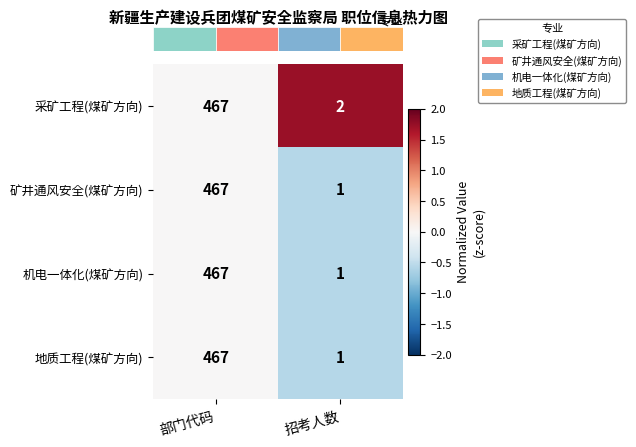

What is the average value of the 地质工程(煤矿方向) series?

234